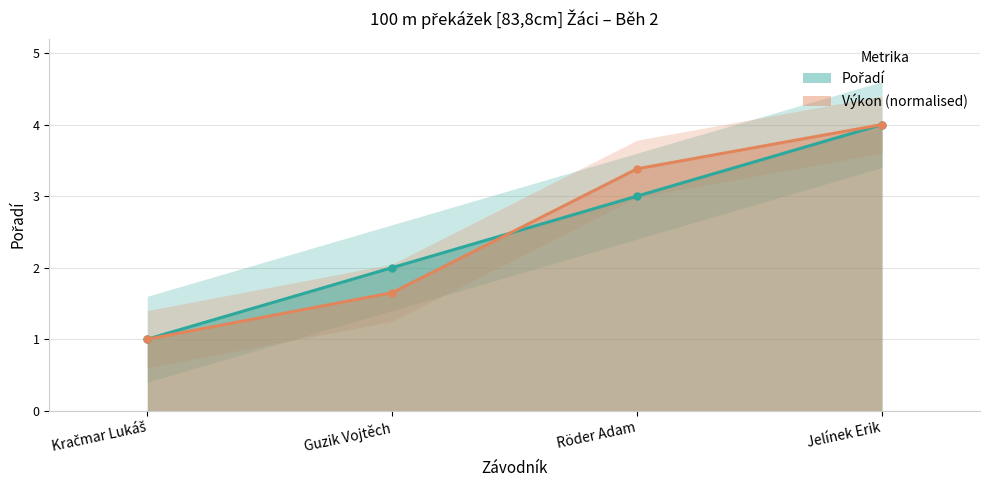

Is the value of Pořadí at Röder Adam greater than the value of Výkon at Jelínek Erik?

No